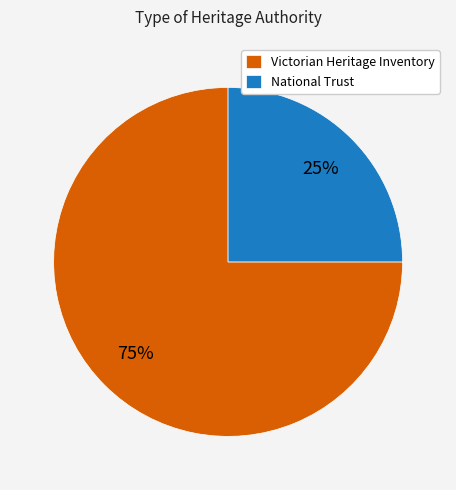

Do Victorian Heritage Inventory and National Trust together represent more than half of the pie?

Yes